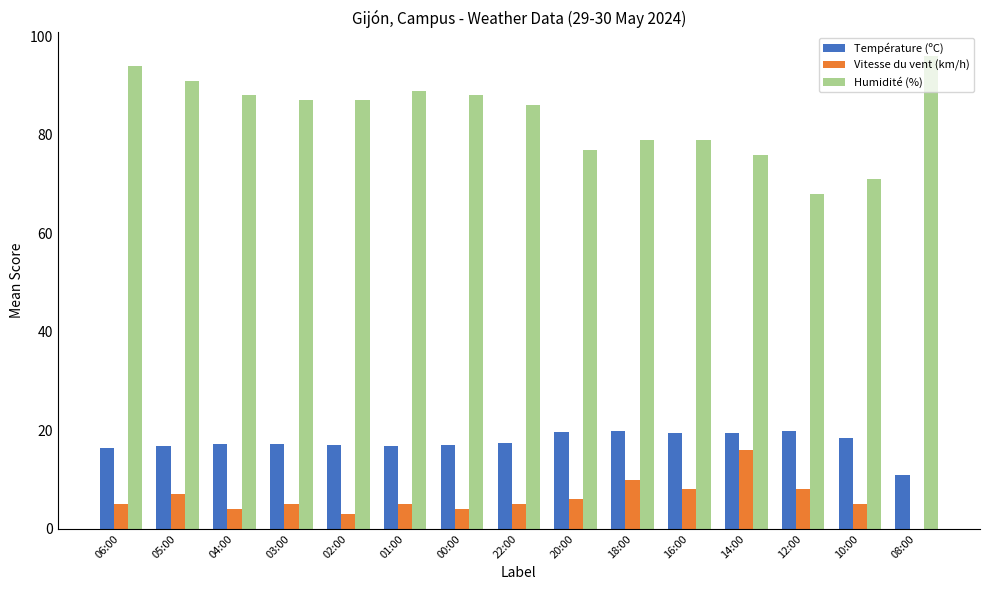

What is the maximum value for Humidité (%)?

96.0